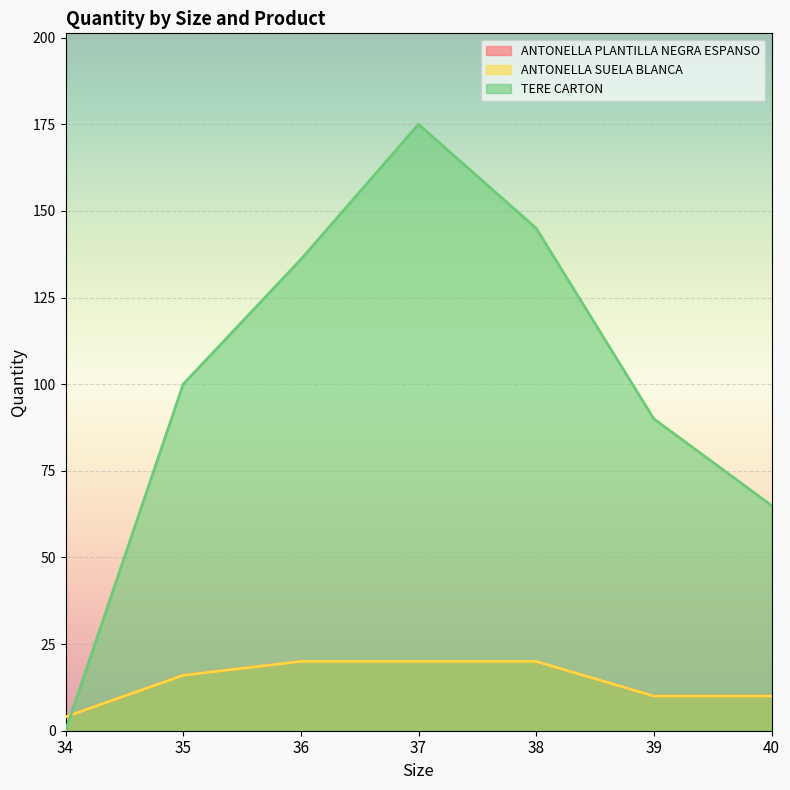

Between 35 and 40, which series saw the biggest shift?

TERE CARTON